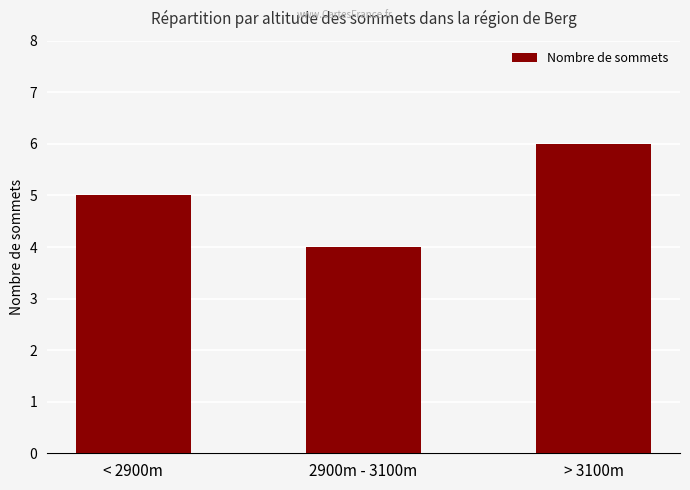

What is the change in value from < 2900m to 2900m - 3100m?

-1